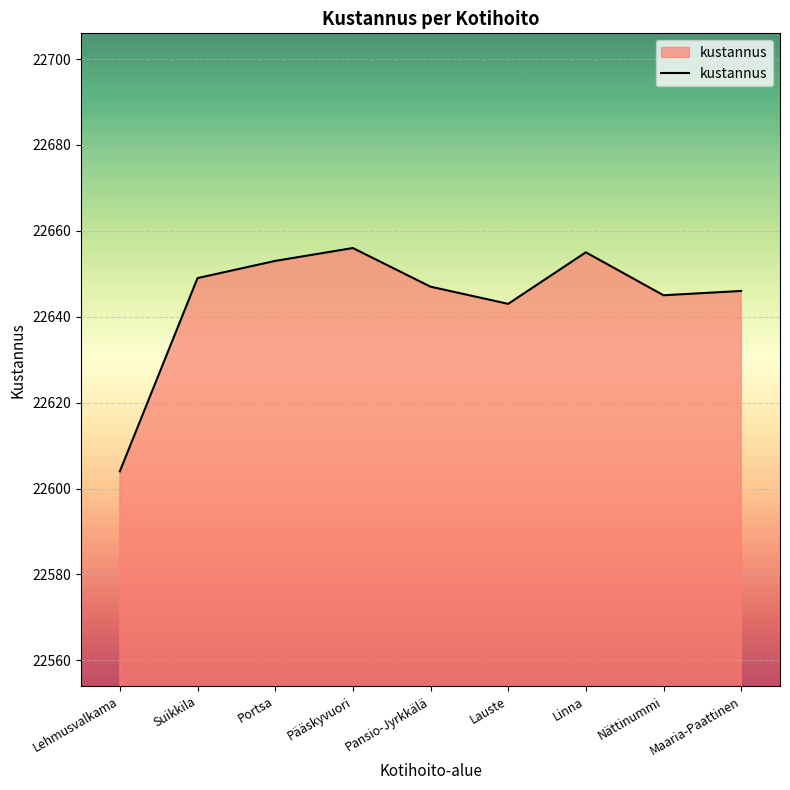

Read the value at Maaria-Paattinen.

22646